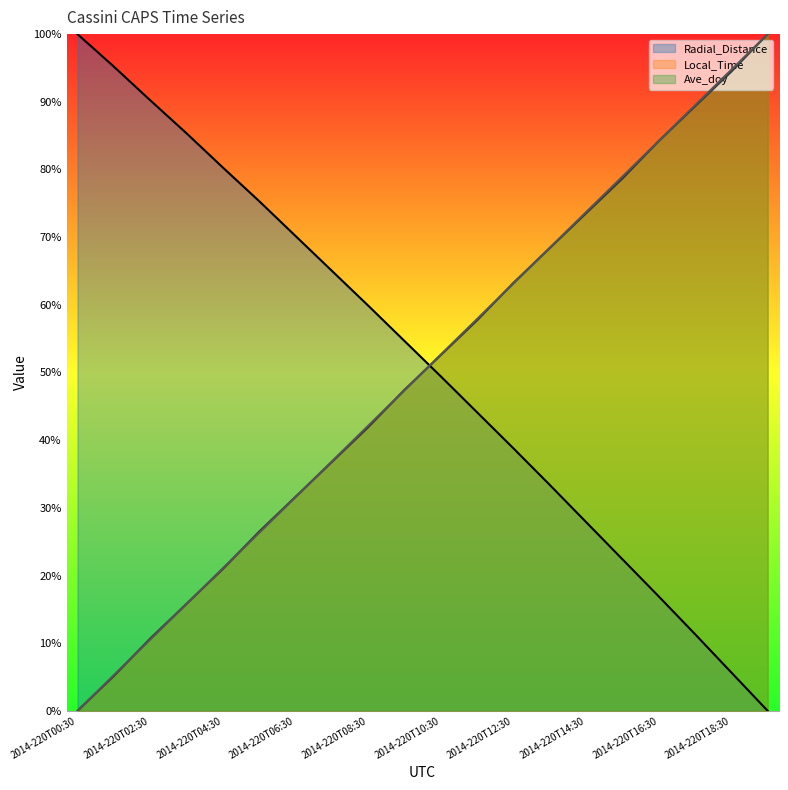

What is the label of the 4th point from the right?

2014-220T16:30